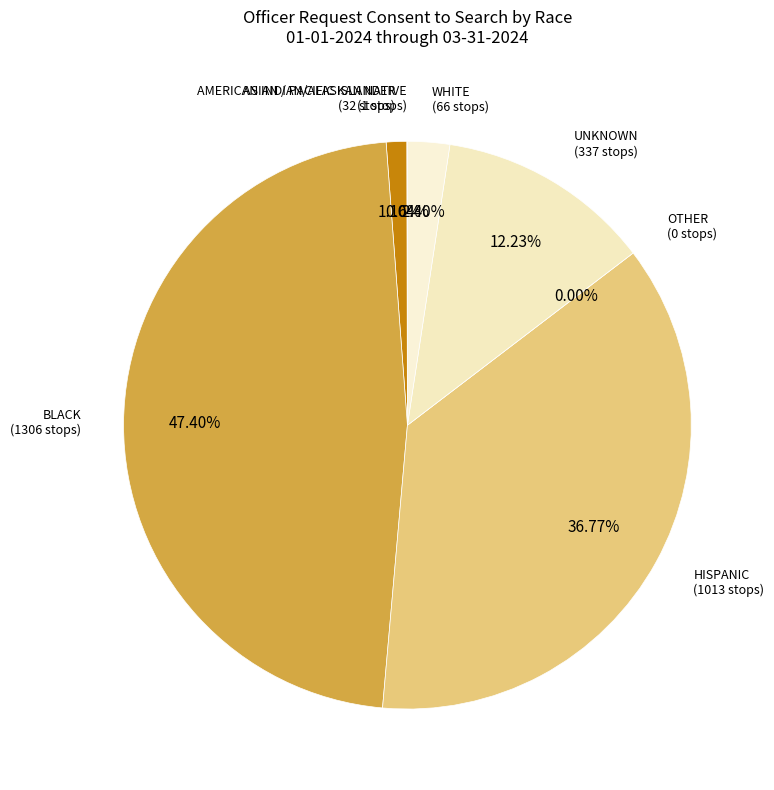

Which has a higher value, ASIAN / PACIFIC ISLANDER or WHITE?

WHITE